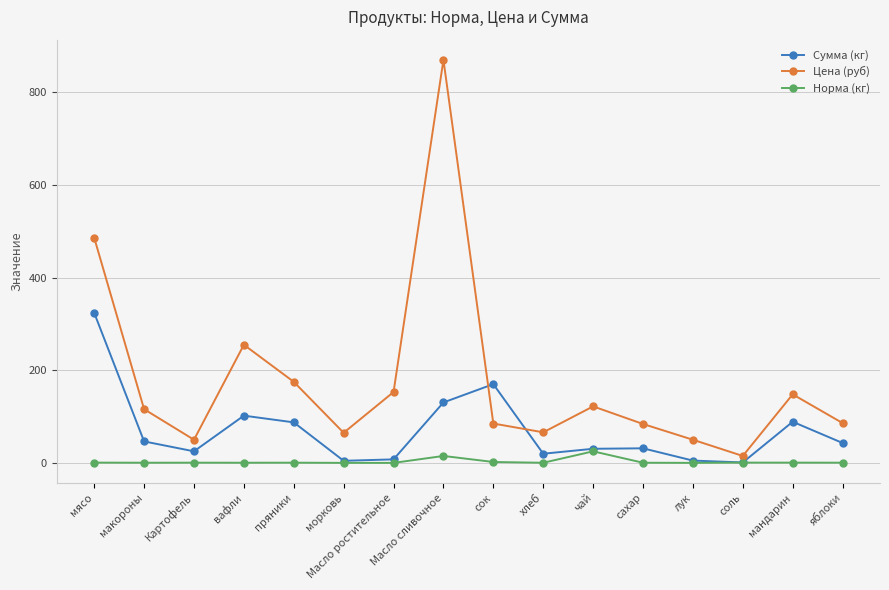

What is the average value of the Сумма (кг) series?

69.8